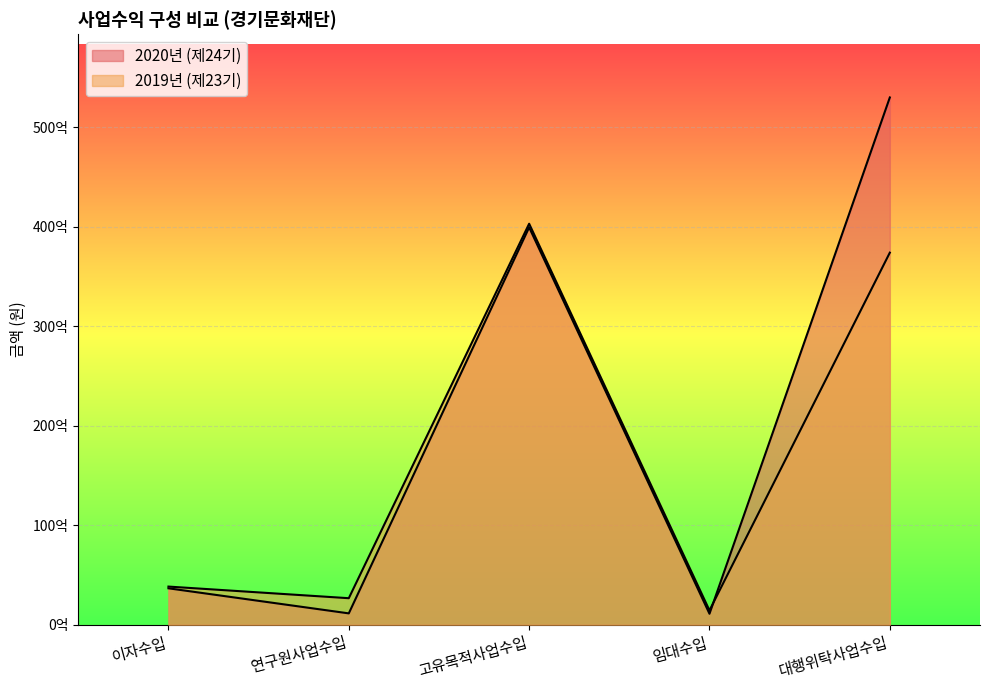

Reading right to left, transcribe all the data shown in this chart.

2020년 (제24기): 대행위탁사업수입=52973075046	임대수입=1115847530	고유목적사업수입=39924758794	연구원사업수입=1154243223	이자수입=3672895160
2019년 (제23기): 대행위탁사업수입=37385377465	임대수입=1448815048	고유목적사업수입=40290767214	연구원사업수입=2677975174	이자수입=3845706704